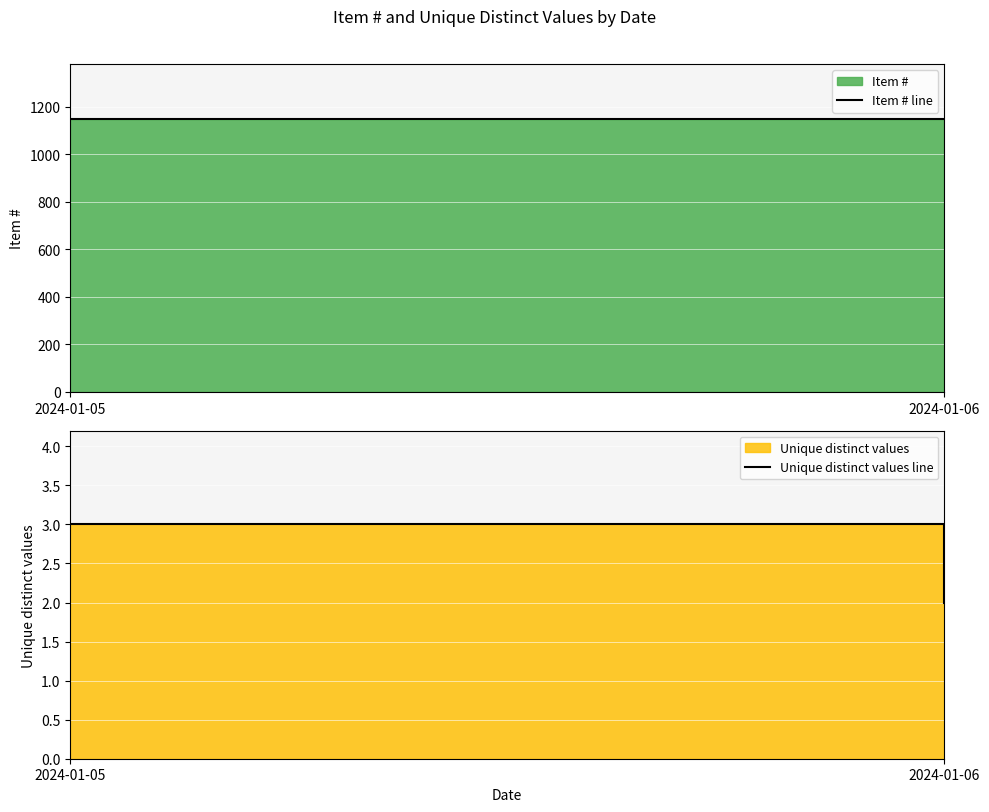

What is the value of the Unique distinct values line point at the 2nd from the left?

2